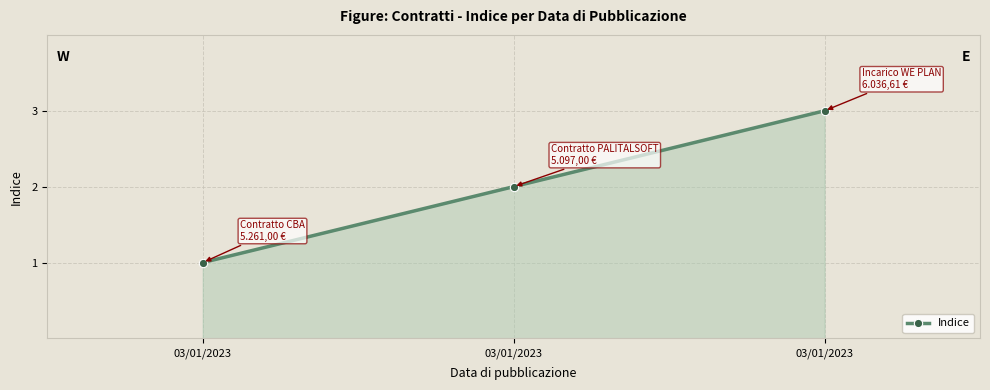

Does the chart have visible grid lines?

Yes